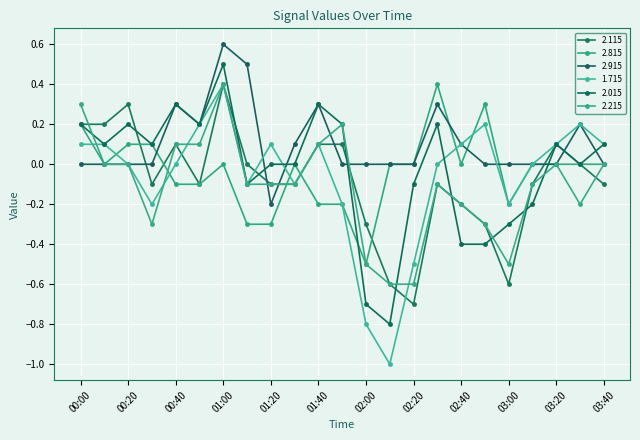

Reading left to right, extract all data points from this chart.

2.115: 0.2	0.2	0.3	-0.1	0.1	-0.1	0.4	0.0	-0.1	-0.1	0.1	0.1	-0.3	-0.6	-0.7	-0.1	-0.2	-0.3	-0.6	-0.1	0.1	-0.0	-0.1
2.815: 0.2	-0.0	0.1	0.1	-0.1	-0.1	0.0	-0.3	-0.3	-0.0	-0.2	-0.2	-0.5	-0.0	0.0	0.4	-0.0	0.3	-0.2	0.0	-0.0	0.0	-0.0
2.915: 0.0	0.0	0.0	0.0	0.3	0.2	0.6	0.5	-0.2	0.1	0.3	0.0	0.0	-0.0	-0.0	0.3	0.1	0.0	-0.0	-0.0	-0.0	0.2	0.0
1.715: 0.1	0.1	-0.0	-0.2	-0.0	0.2	0.4	-0.1	0.1	-0.1	0.1	-0.2	-0.8	-1.0	-0.5	0.0	0.1	0.2	-0.2	0.0	0.1	0.2	0.1
2.015: 0.2	0.1	0.2	0.1	0.3	0.2	0.5	-0.1	-0.0	0.0	0.3	0.2	-0.7	-0.8	-0.1	0.2	-0.4	-0.4	-0.3	-0.2	0.1	-0.0	0.1
2.215: 0.3	0.0	0.0	-0.3	0.1	0.1	0.4	-0.1	-0.1	-0.1	0.1	0.2	-0.5	-0.6	-0.6	-0.1	-0.2	-0.3	-0.5	-0.1	0.0	-0.2	-0.0